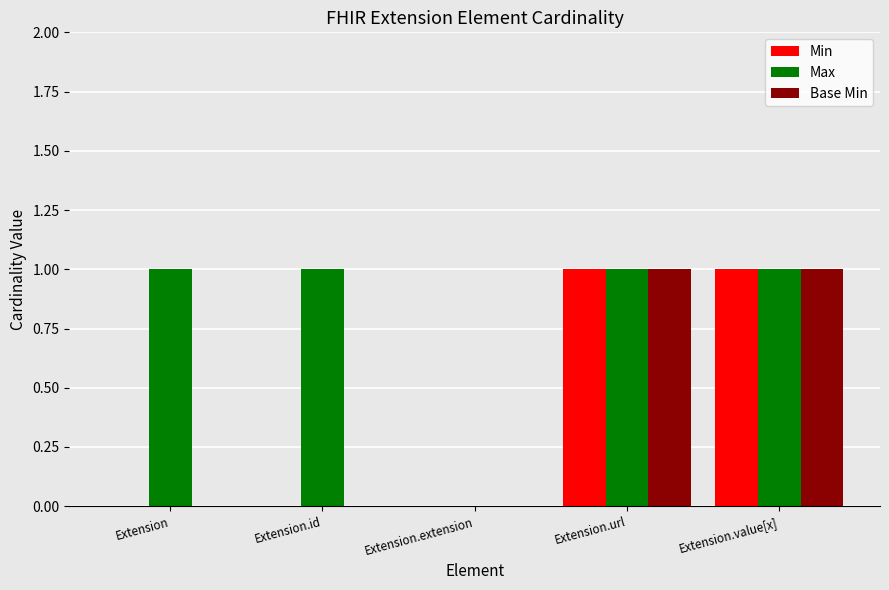

Which series has the largest total across all categories?

Max